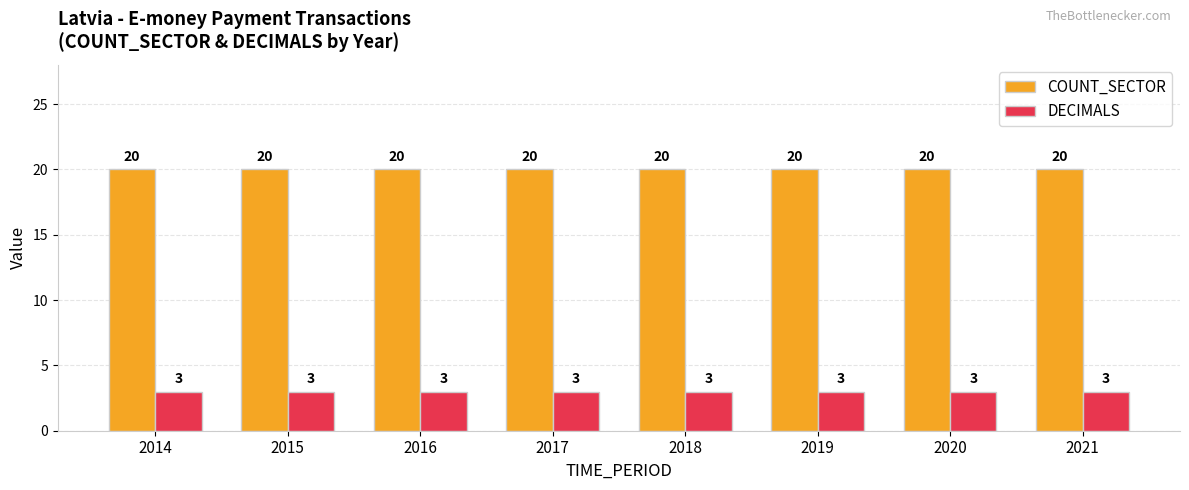

What is the total value across all series at 2020?

23